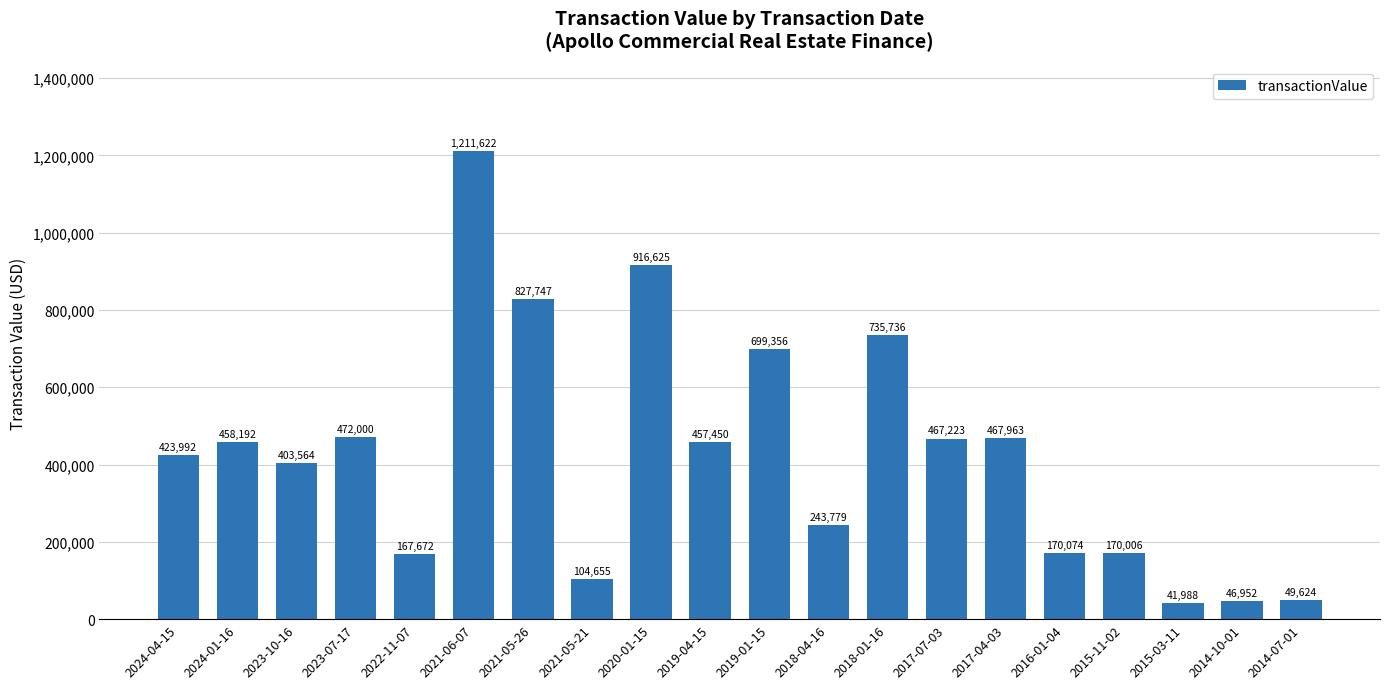

Which has a higher value, 2023-07-17 or 2019-04-15?

2023-07-17